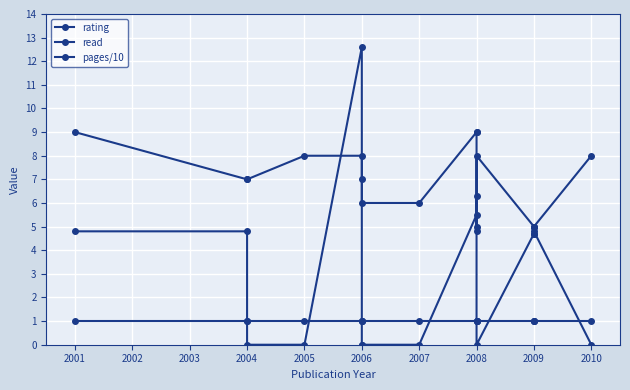

What is the minimum value for rating?

5.0